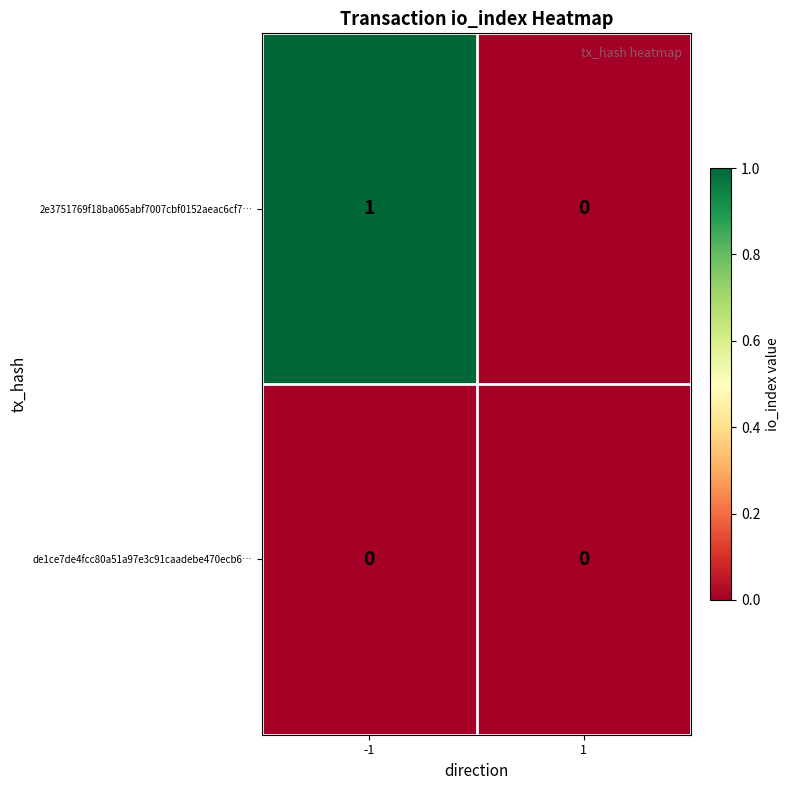

Rank the series by their average value, from highest to lowest.

2e3751769f18ba065abf7007cbf0152aeac6cf7…, de1ce7de4fcc80a51a97e3c91caadebe470ecb6…